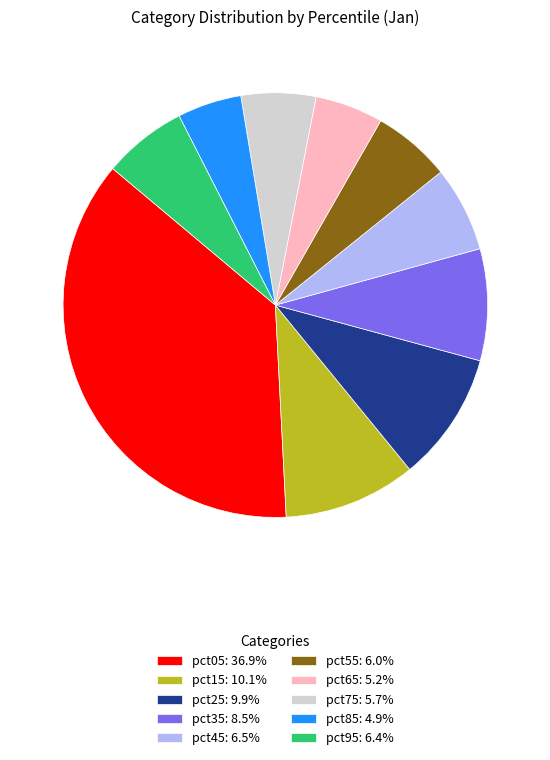

Do pct25: 9.9% and pct85: 4.9% together represent more than half of the pie?

No